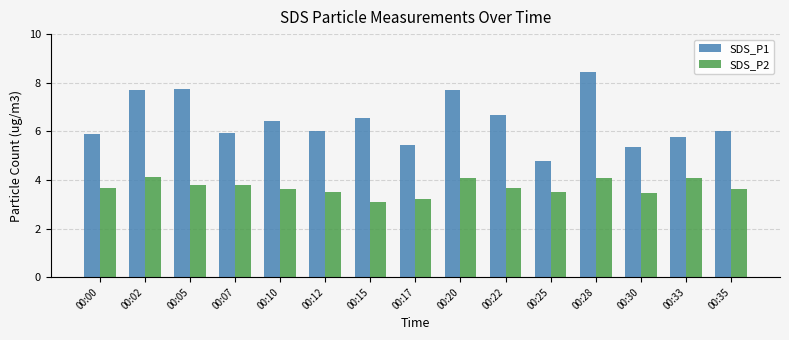

At 00:33, list the series in order from smallest to largest.

SDS_P2, SDS_P1